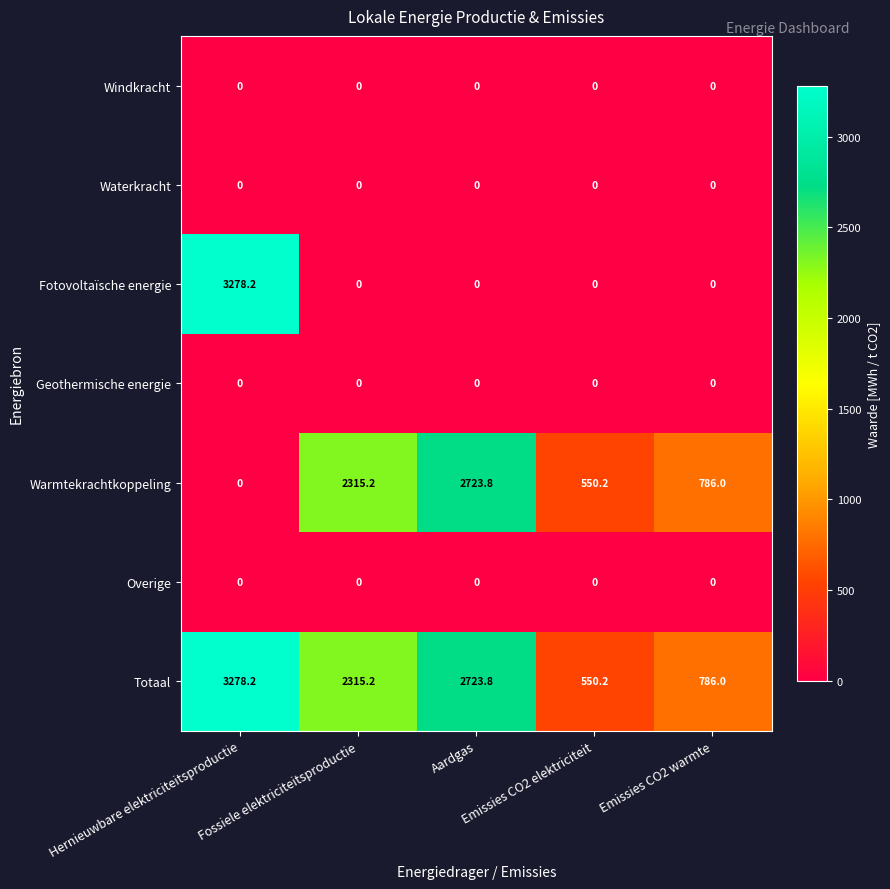

Which series has the largest range (max minus min)?

Fotovoltaïsche energie